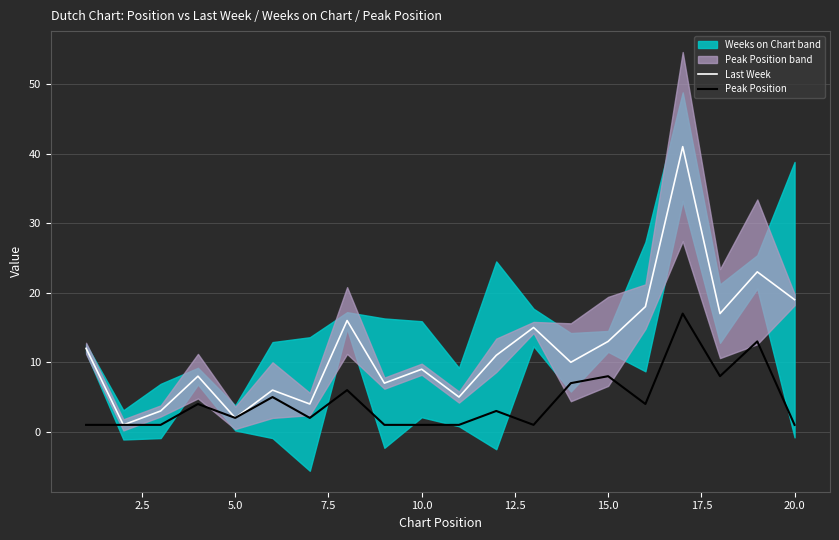

How many interior local peaks does the Last Week series have?

7